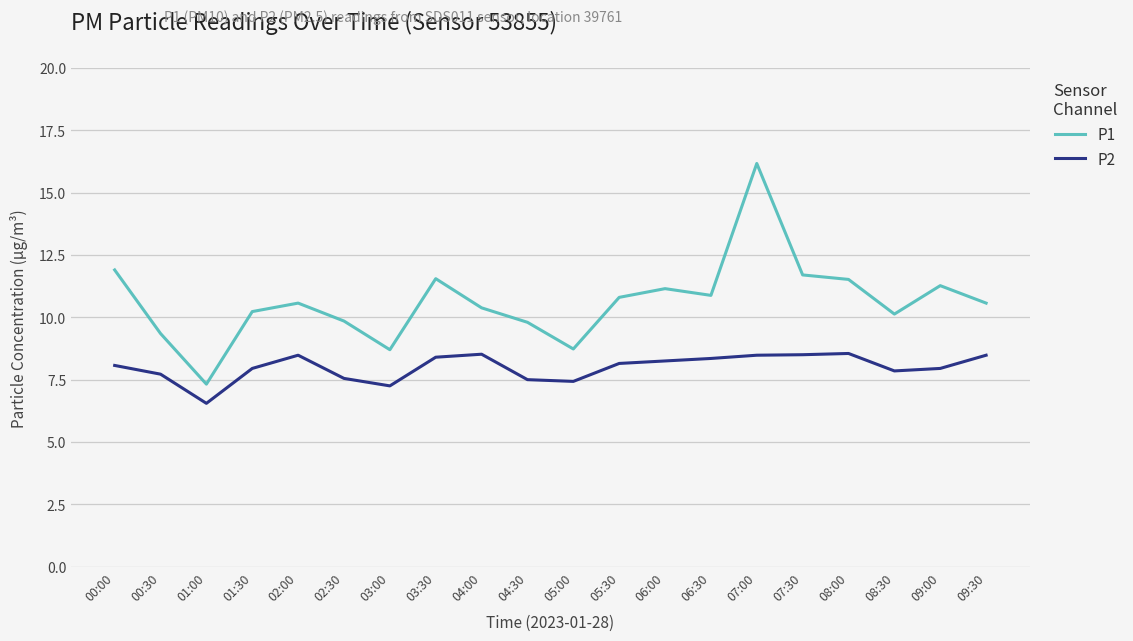

Read the P2 value at 03:30.

8.4